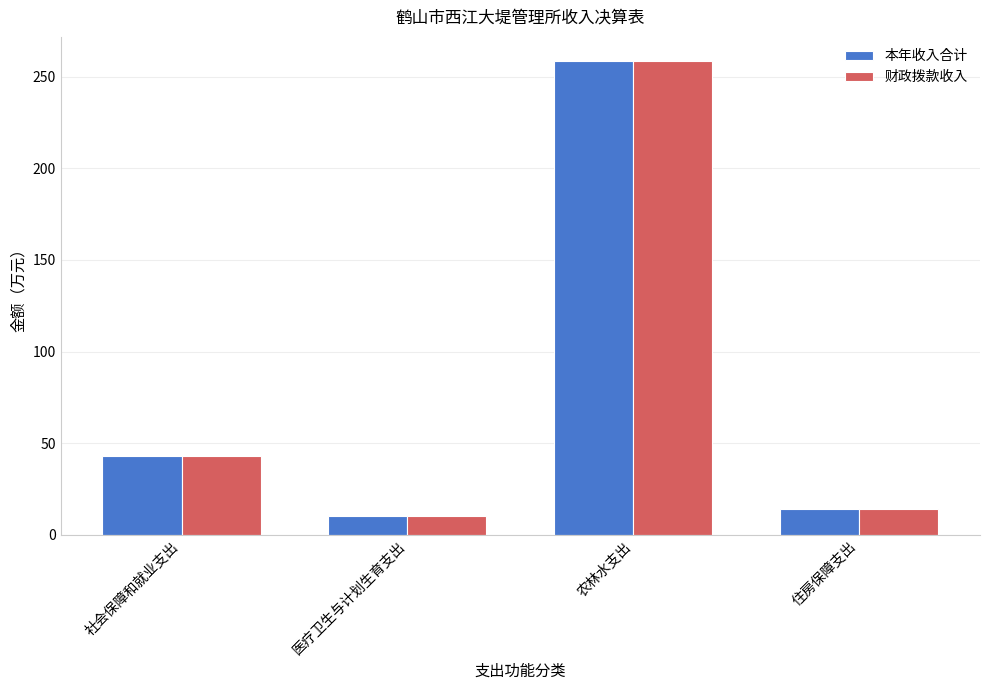

Is the value of 财政拨款收入 at 社会保障和就业支出 greater than the value of 本年收入合计 at 住房保障支出?

Yes